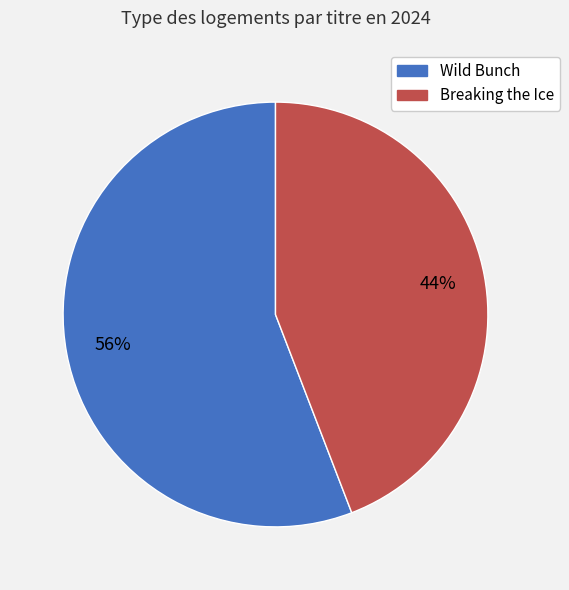

Which slice is the largest?

Wild Bunch